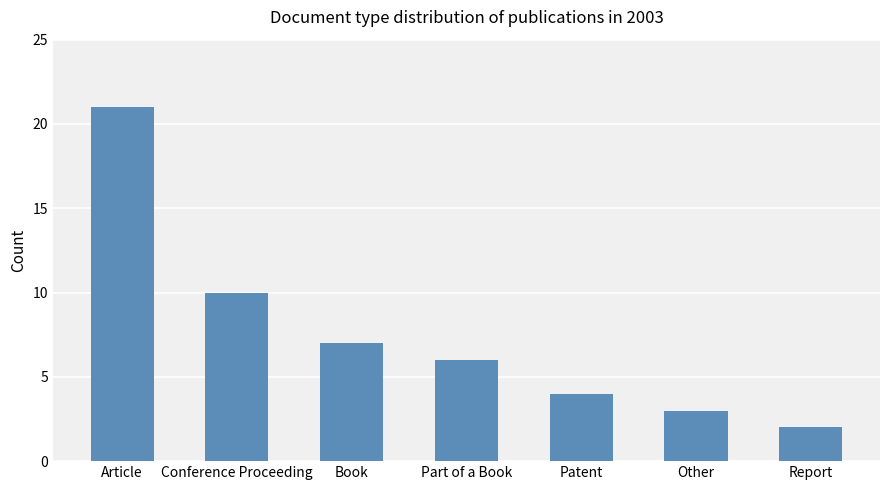

Read the value at Conference Proceeding, to the nearest 5.

10